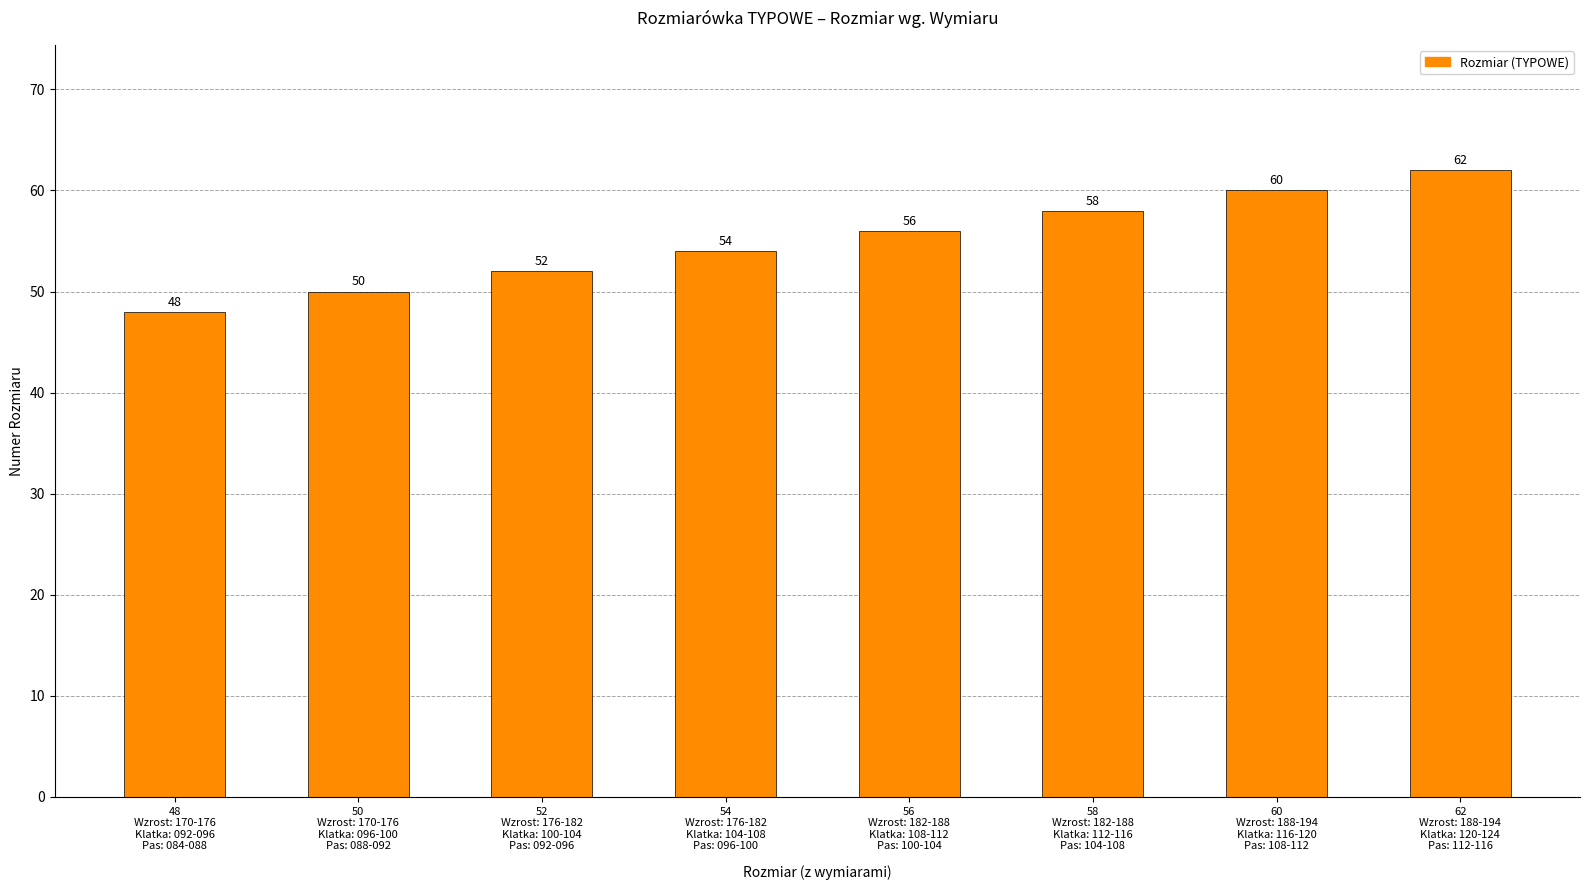

Does the chart contain stacked bars?

No